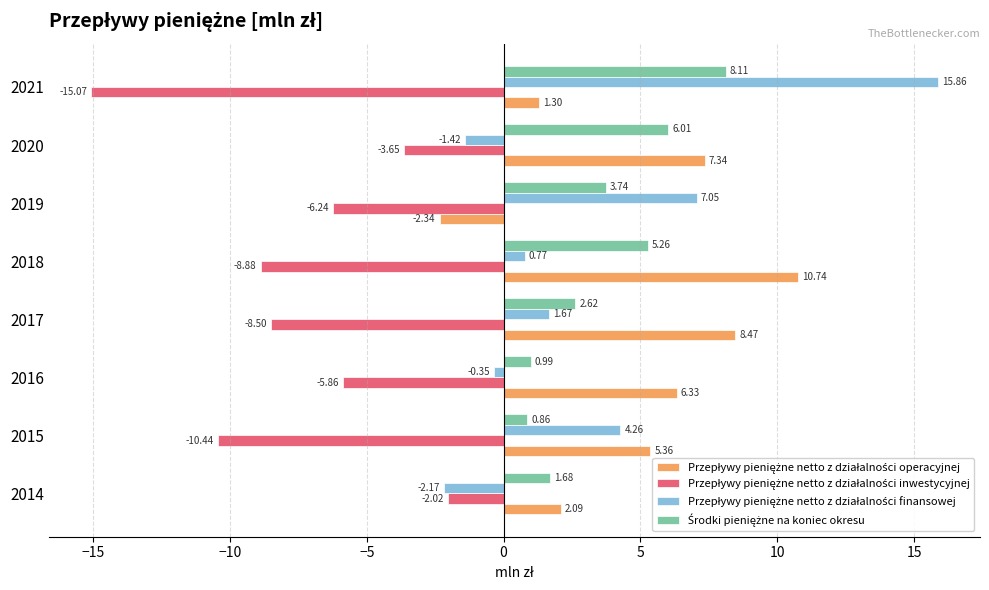

At which category is the sum across all series the highest?

2021